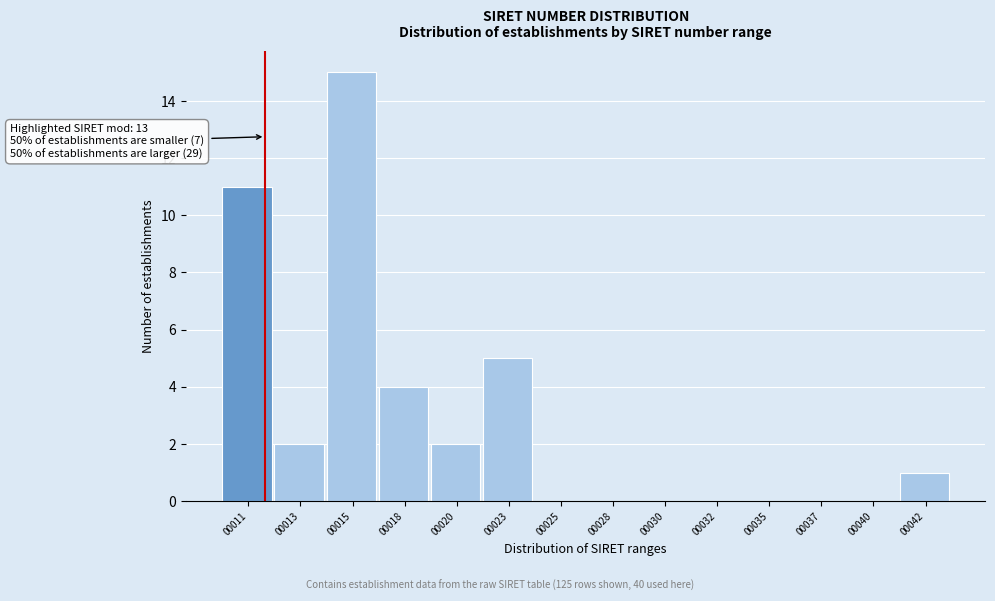

Reading right to left, what are all the values shown in this chart?

00042=1	00040=0	00037=0	00035=0	00032=0	00030=0	00028=0	00025=0	00023=5	00020=2	00018=4	00015=15	00013=2	00011=11